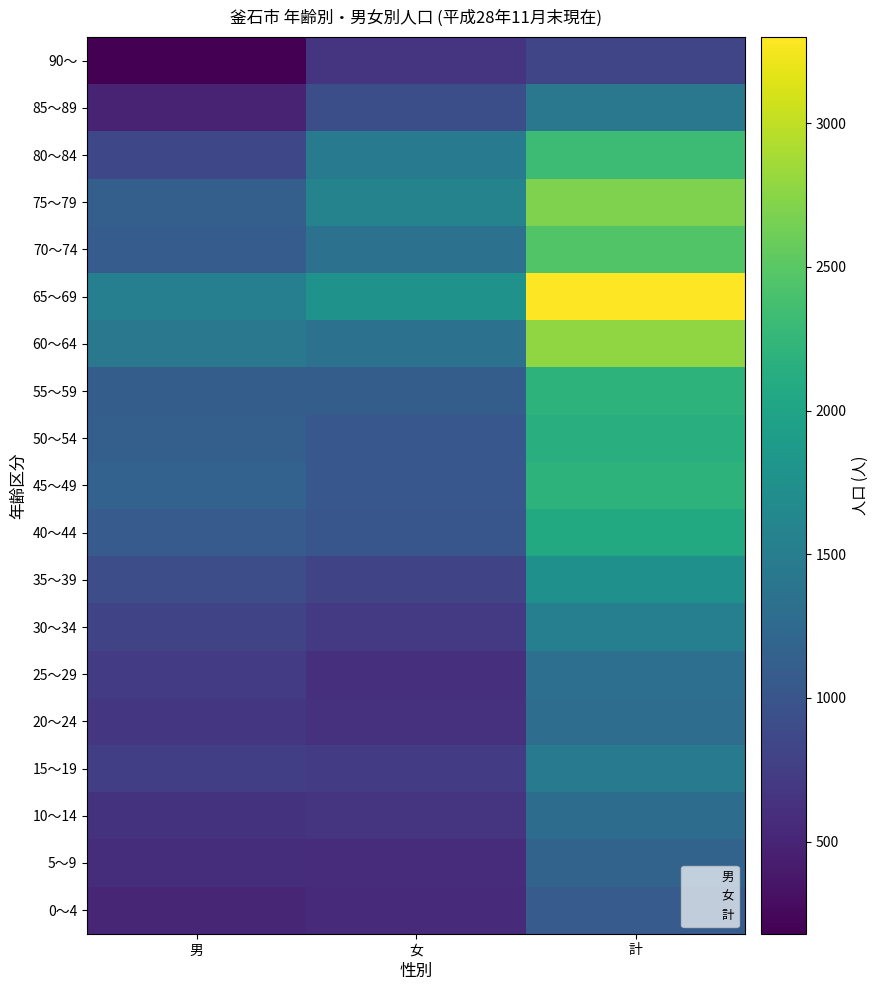

List the series in order of their peak value, highest first.

65～69, 60～64, 75～79, 70～74, 80～84, 45～49, 55～59, 50～54, 40～44, 35～39, 30～34, 15～19, 85～89, 25～29, 20～24, 10～14, 5～9, 0～4, 90～